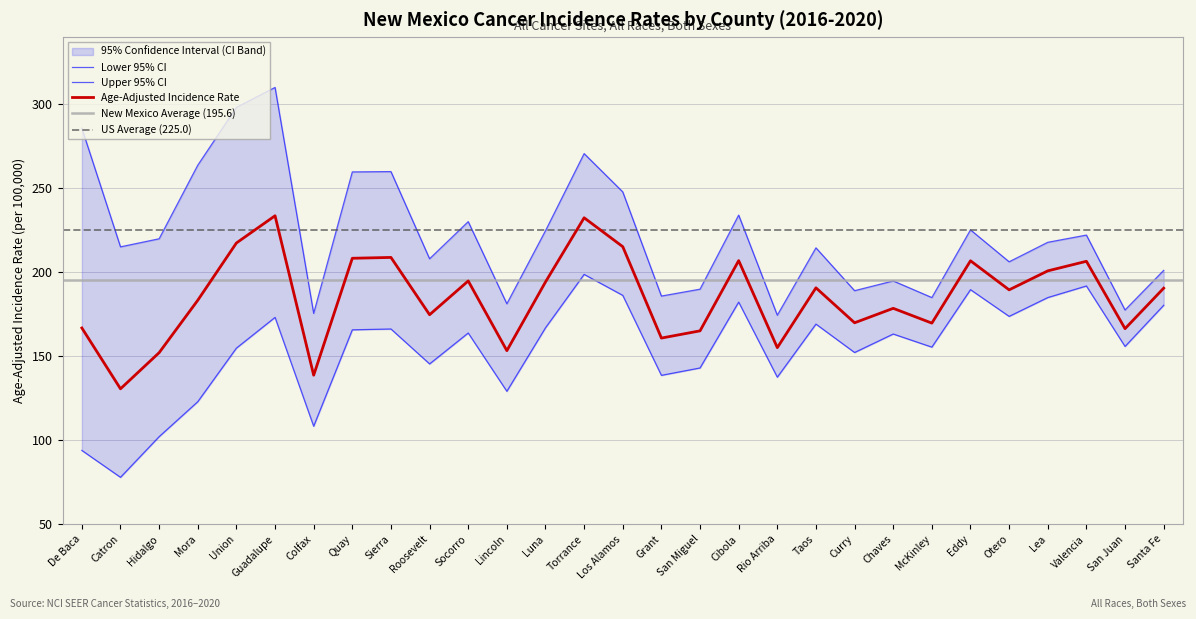

True or false: Age-Adjusted Incidence Rate and Lower 95% CI intersect in this chart.

False